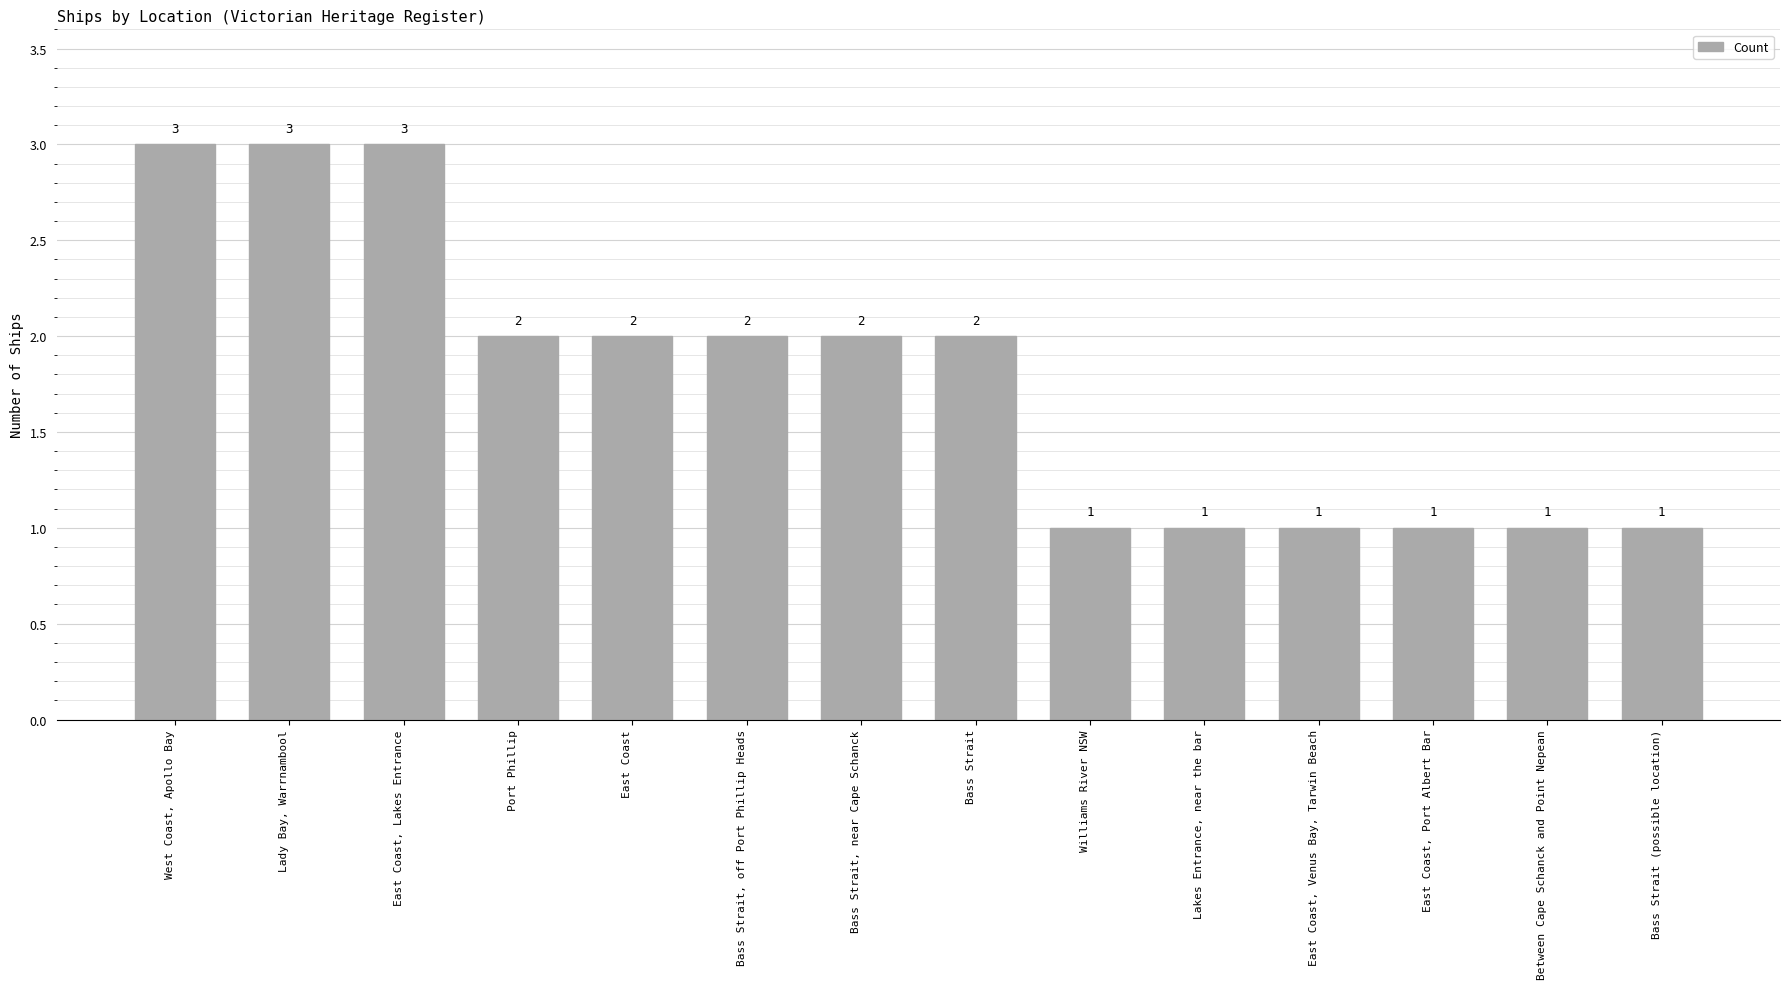

What is the label of the 6th bar from the left?

Bass Strait, off Port Phillip Heads